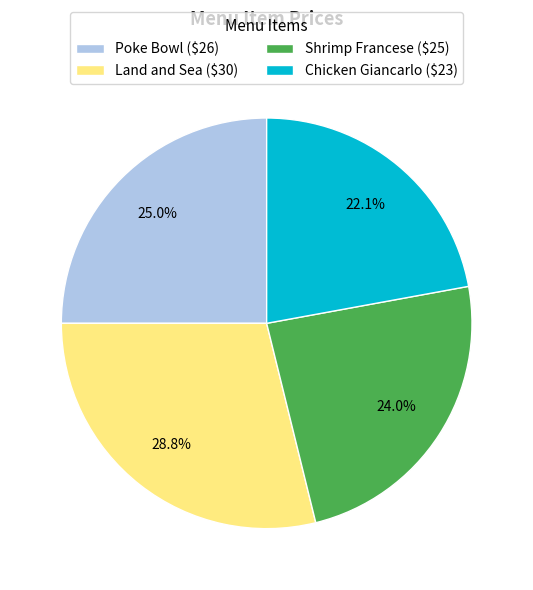

Does Poke Bowl ($26) represent more than half of the total?

No